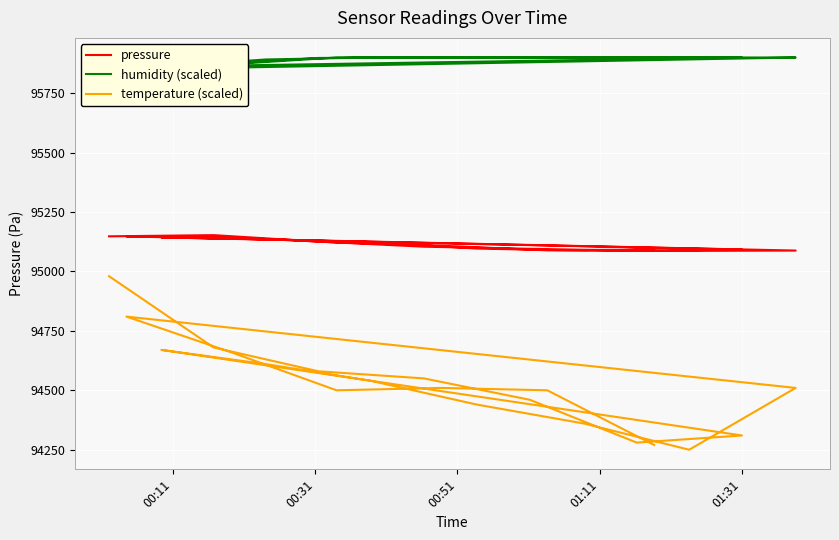

Read the pressure value at 00:31.

95152.7